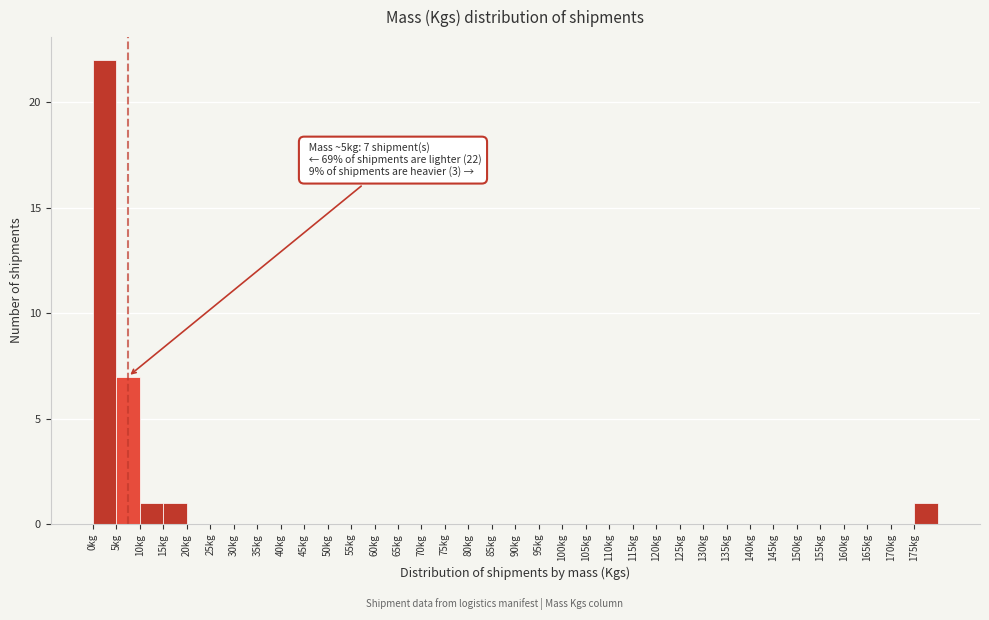

Over which range of the x-axis is the bar tallest?

0 to 5